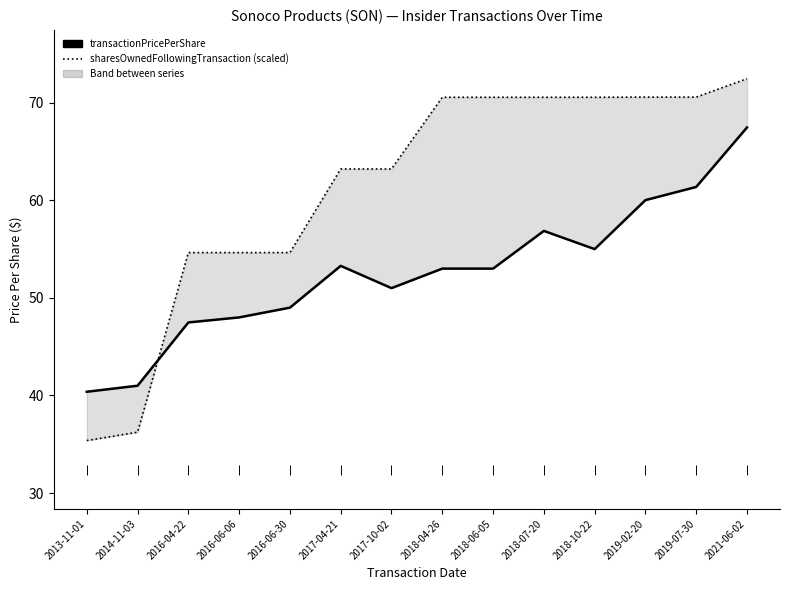

Which series changed the most between 2017-04-21 and 2019-07-30?

transactionPricePerShare